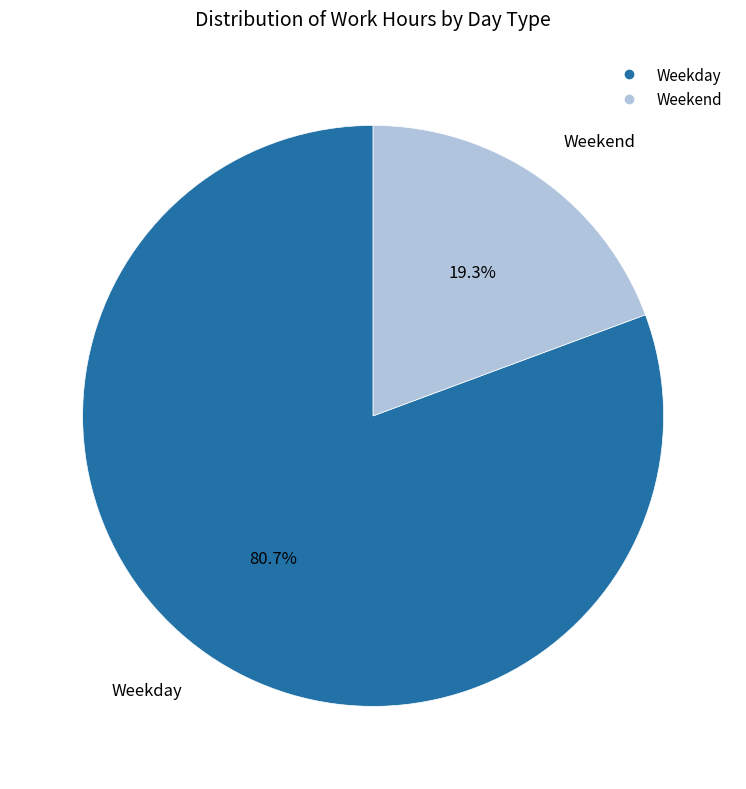

Does any single category account for the majority?

Yes